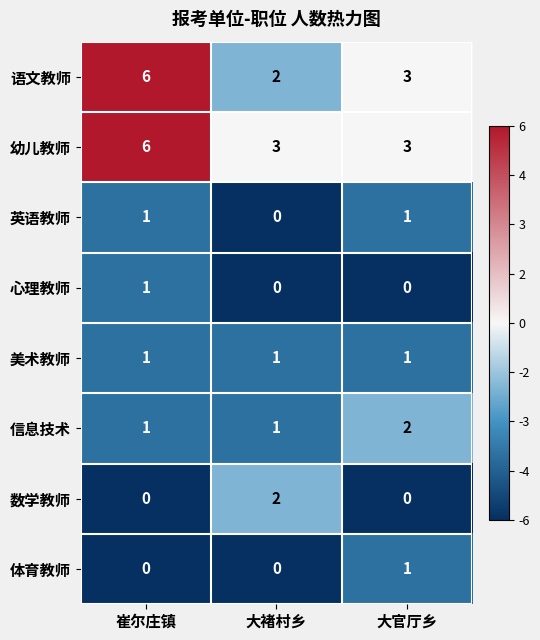

Reading left to right, list all the values displayed in this chart.

语文教师: 6	2	3
幼儿教师: 6	3	3
英语教师: 1	0	1
心理教师: 1	0	0
美术教师: 1	1	1
信息技术: 1	1	2
数学教师: 0	2	0
体育教师: 0	0	1